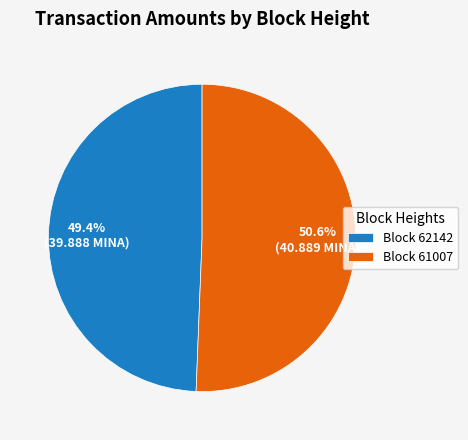

Rank the categories by value from lowest to highest.

Block 62142, Block 61007